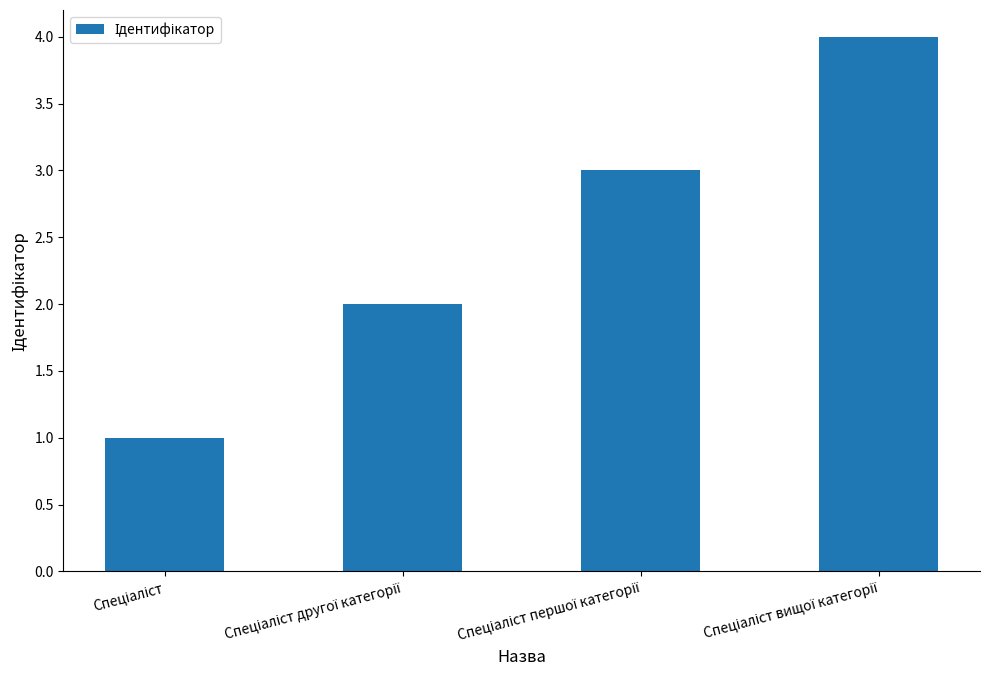

What is the greatest value displayed?

4